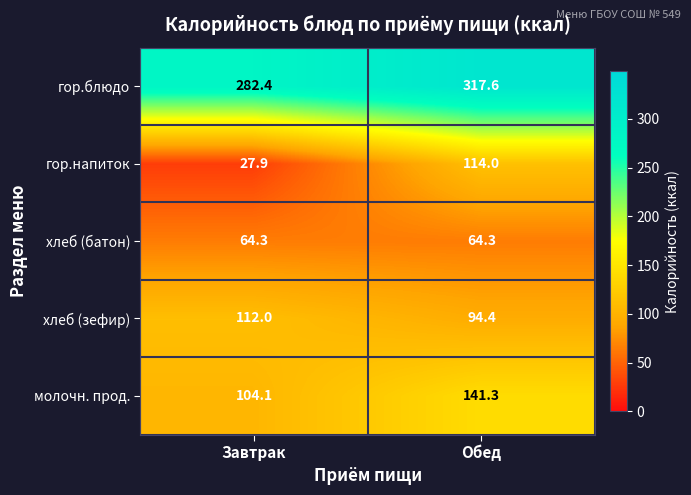

What is the sum of all хлеб (батон) values?

128.6